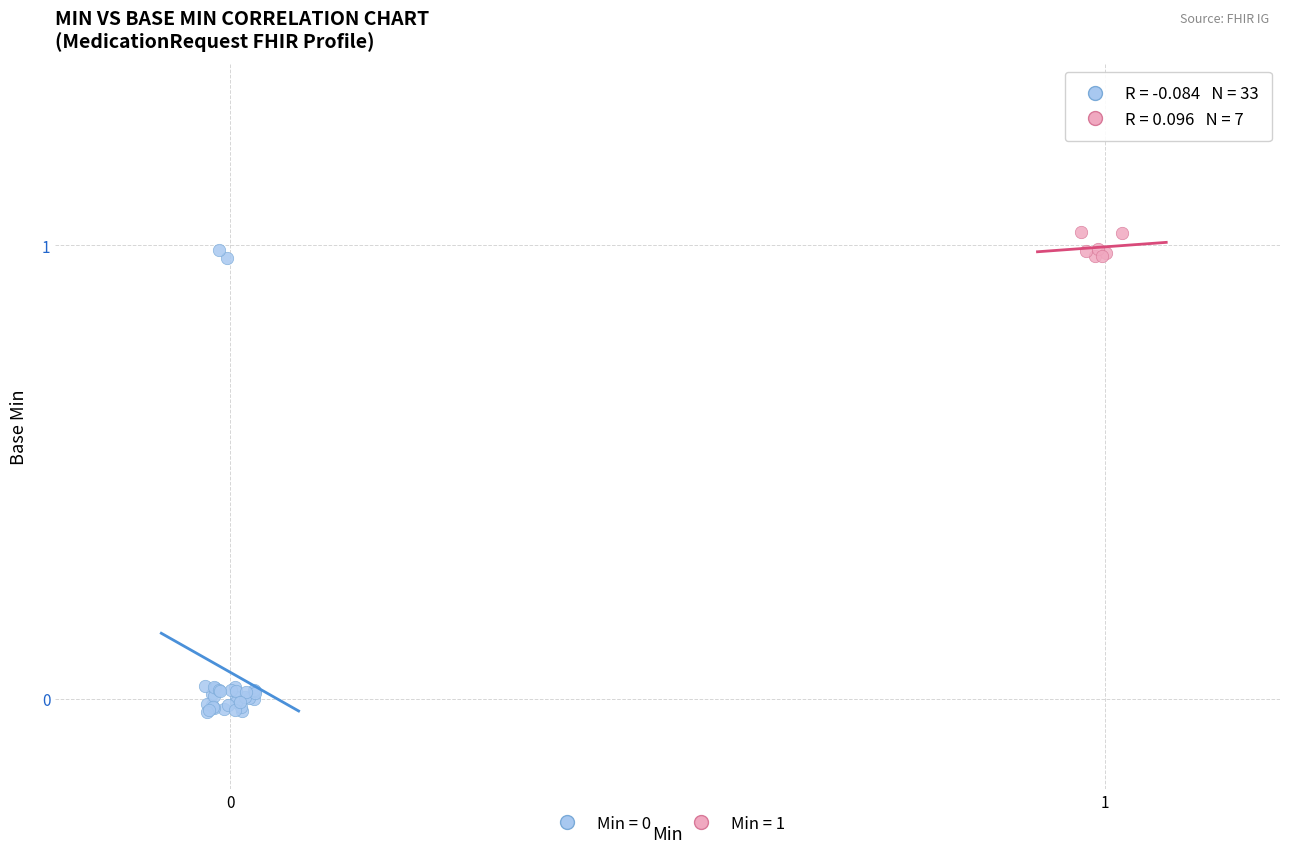

Which series reaches the maximum Y coordinate?

Min = 1